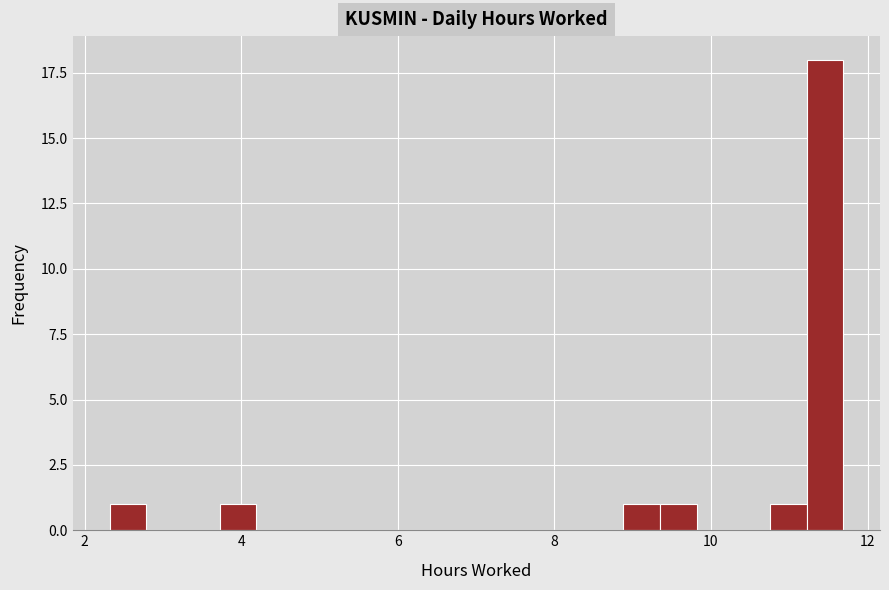

Read against the x-axis, roughly where is the centre of the tallest bar?

11.4